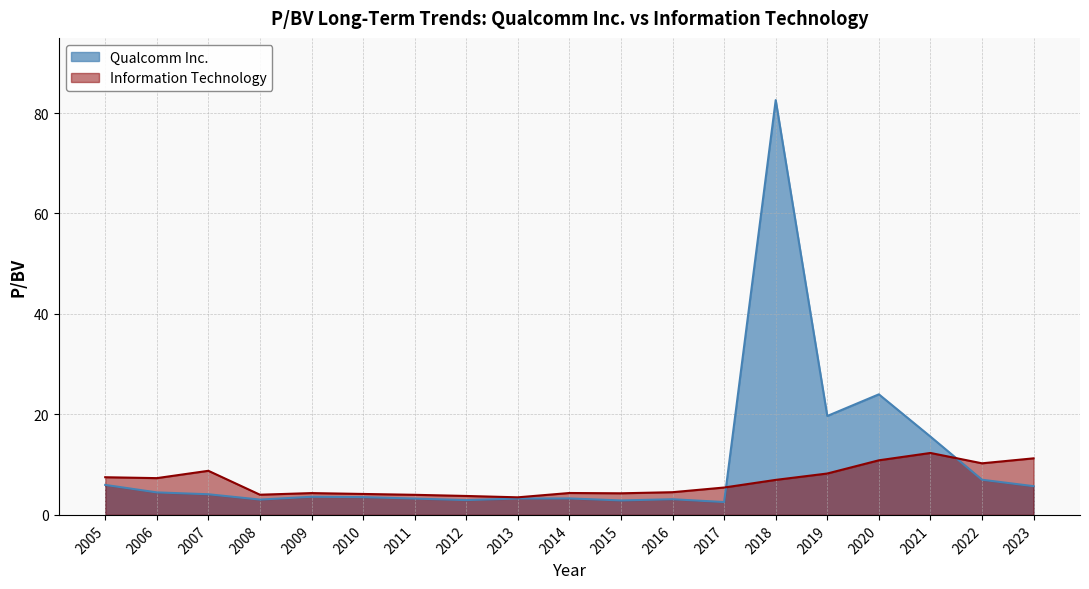

At which category is the sum across all series the highest?

2018